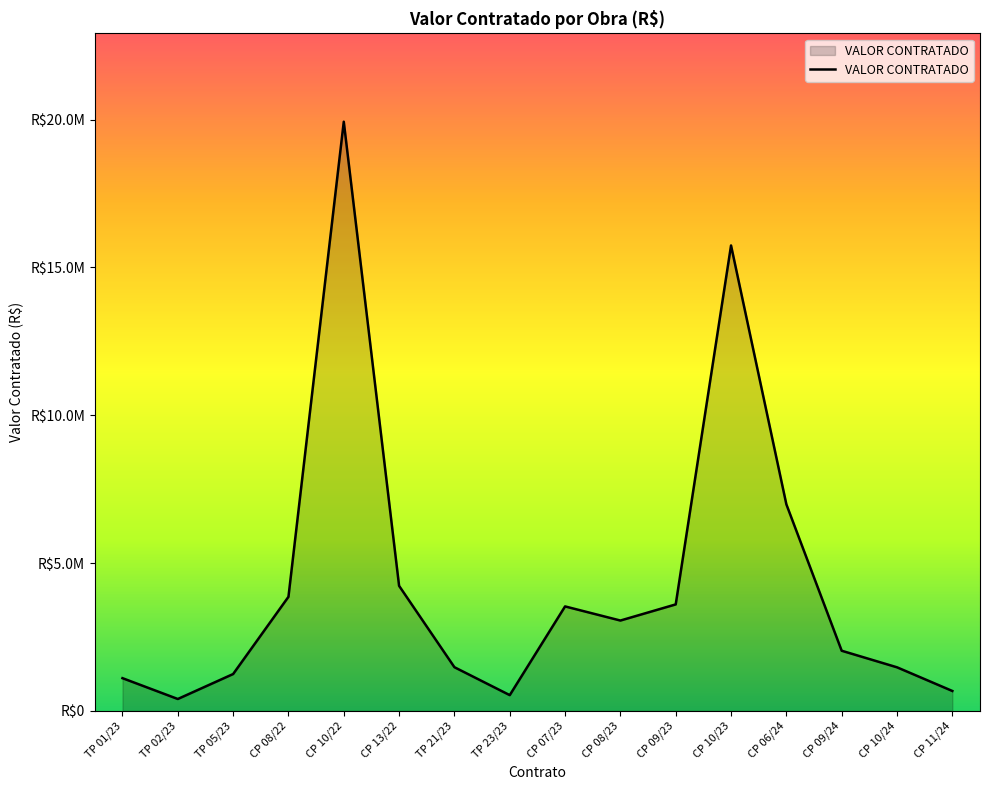

What is the label of the 12th point from the right?

CP 10/22